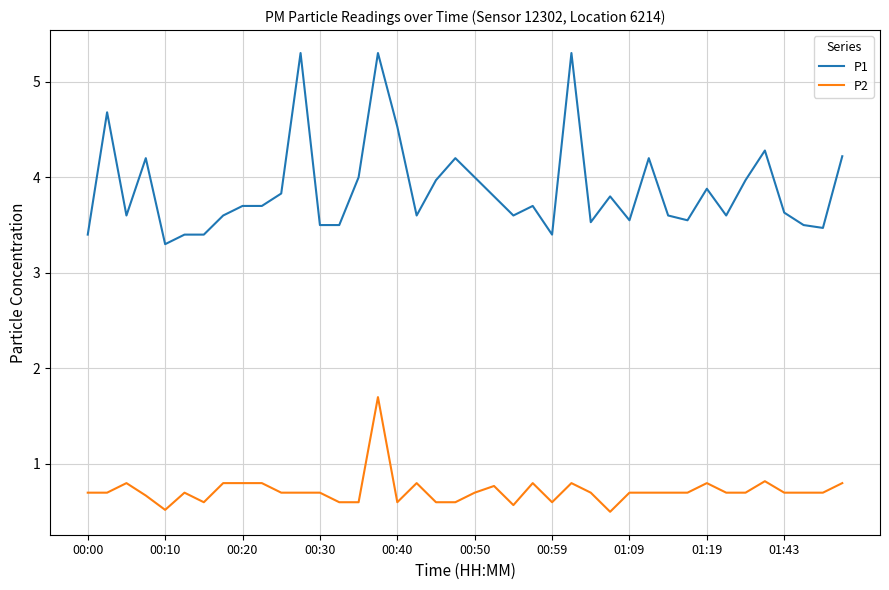

What is the difference between the second highest and second lowest values in the P2 series?

0.3